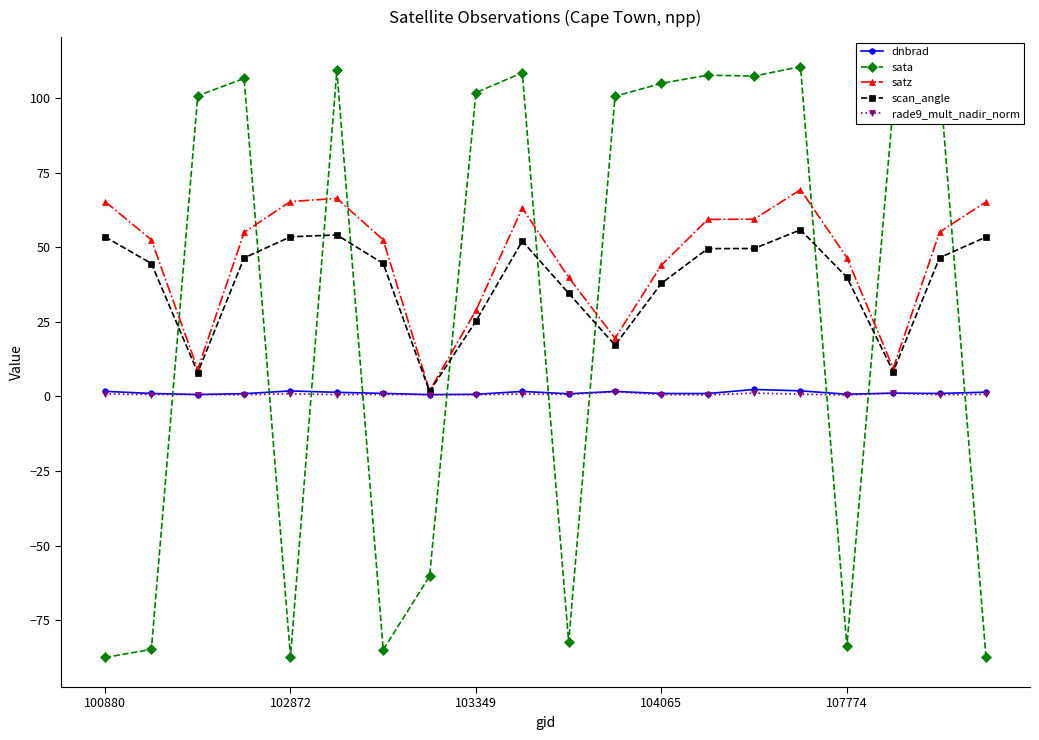

Is this an area chart (filled region under the line)?

No